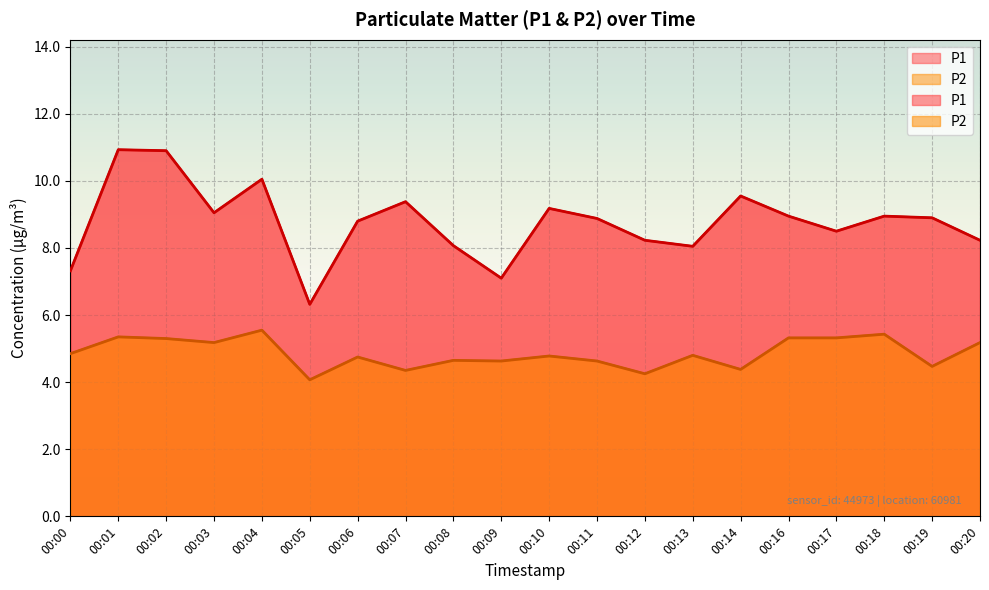

At which label is P2 closest to 4?

00:05